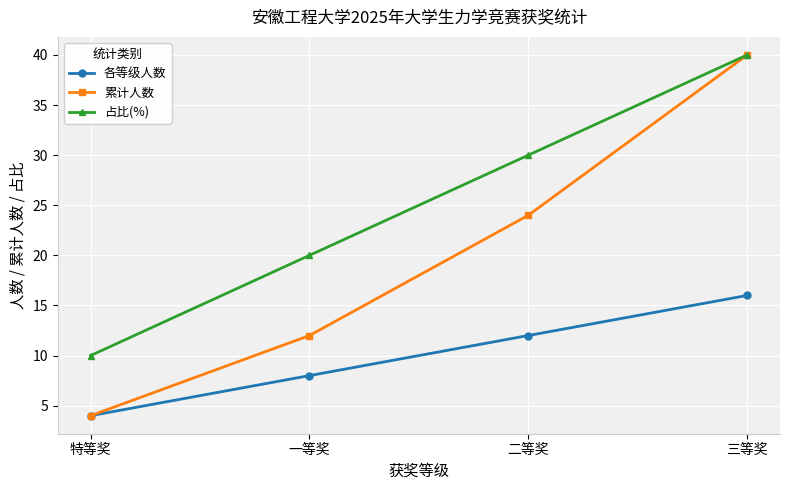

Between 特等奖 and 三等奖, which series saw the biggest shift?

累计人数